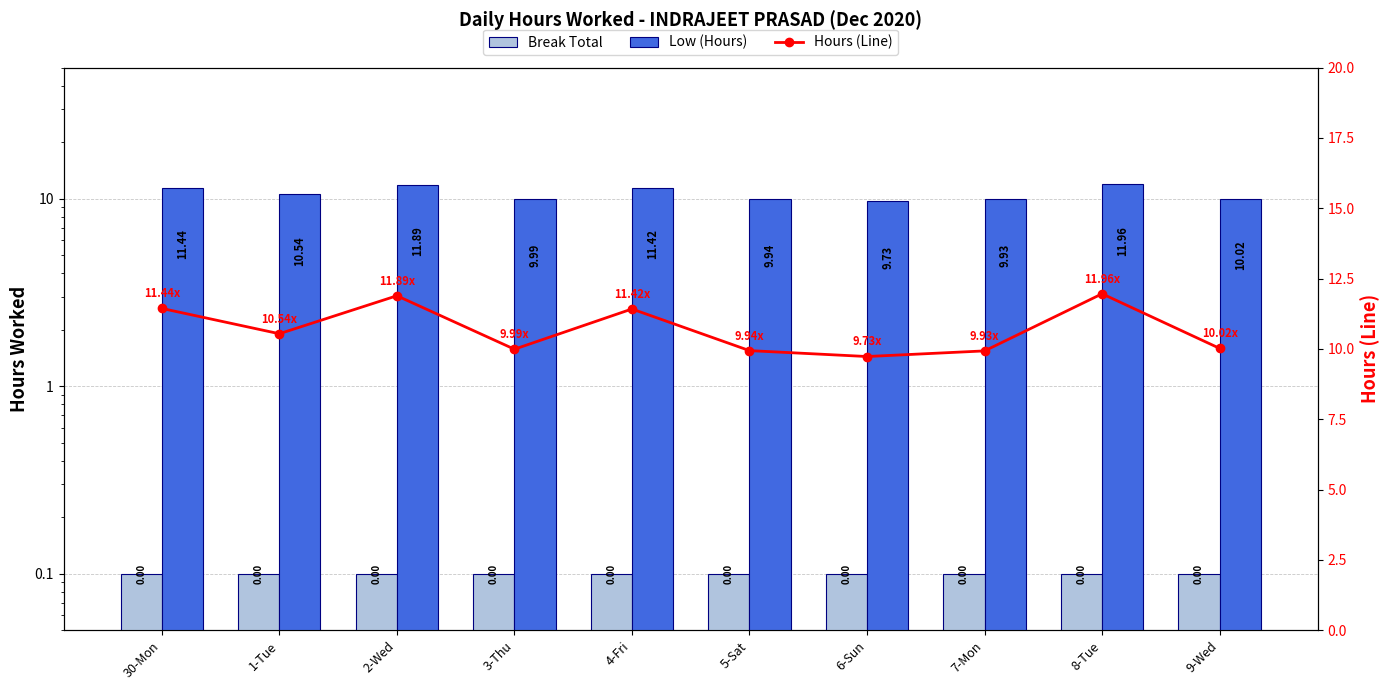

Does the chart contain any negative values?

No